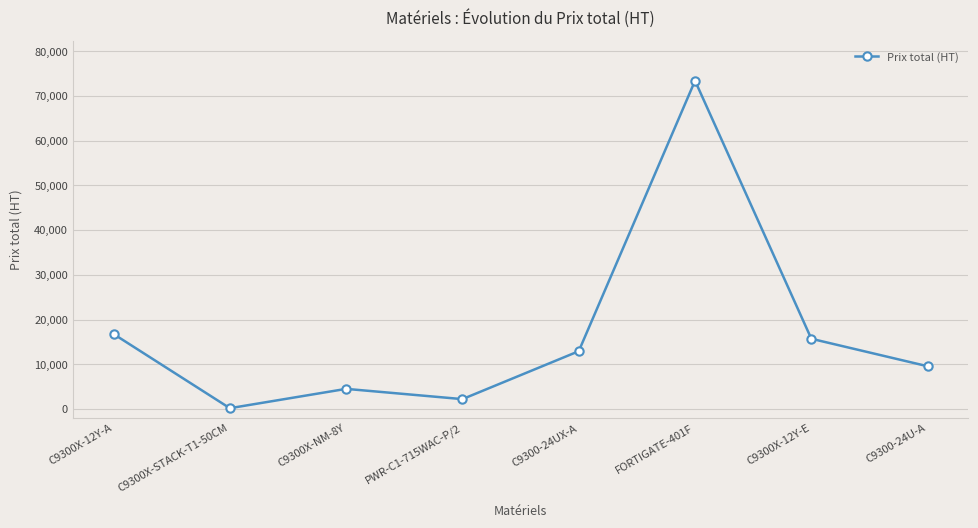

What value does the data have at C9300-24U-A?

9555.7